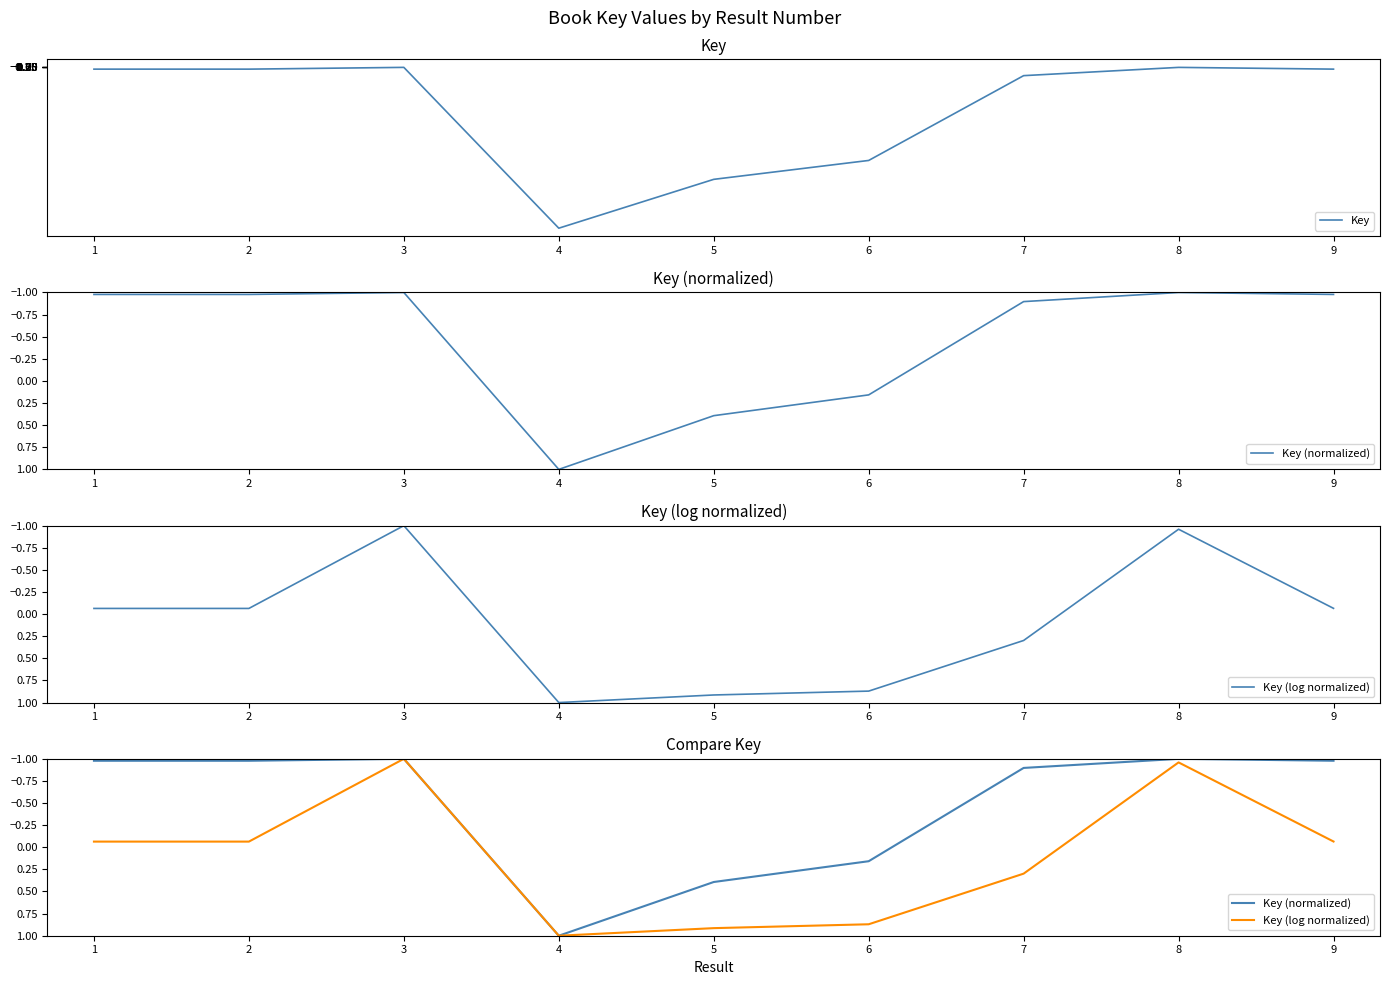

What is the maximum value for Key?

29494886